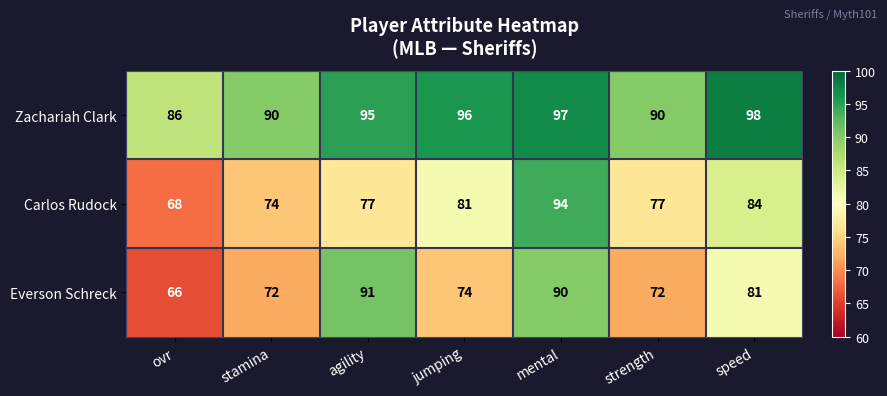

What value does the Carlos Rudock series have at agility?

77